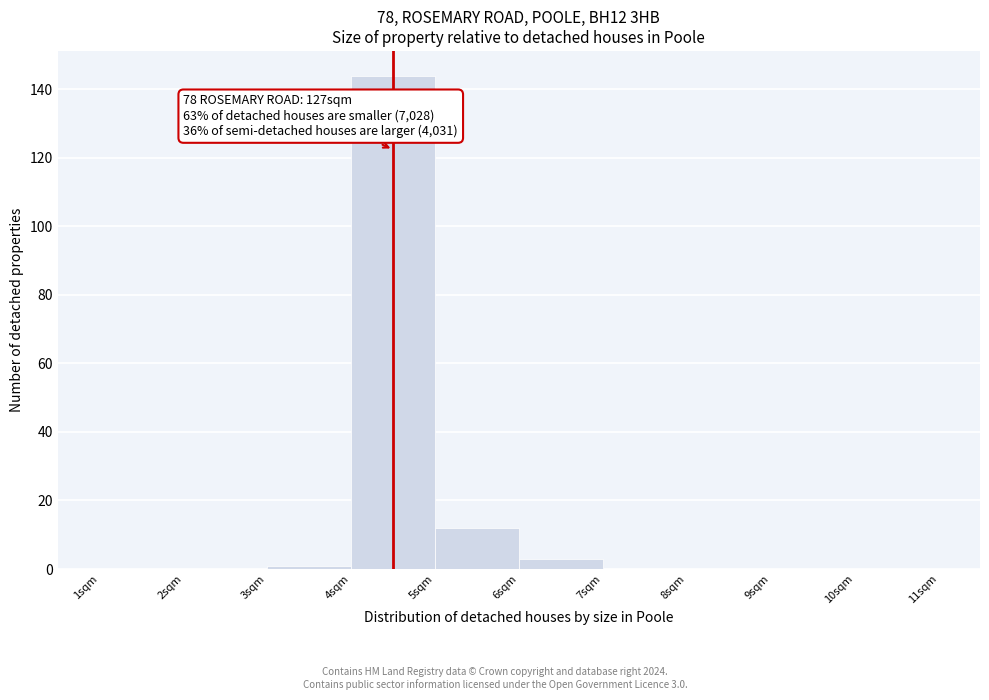

Over which range of the x-axis is the bar tallest?

4 to 5